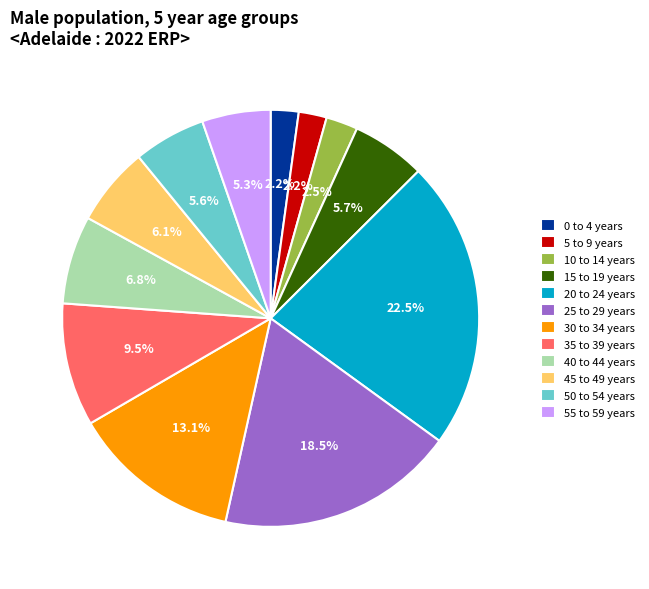

To the nearest percent, what is the average slice percentage?

8%